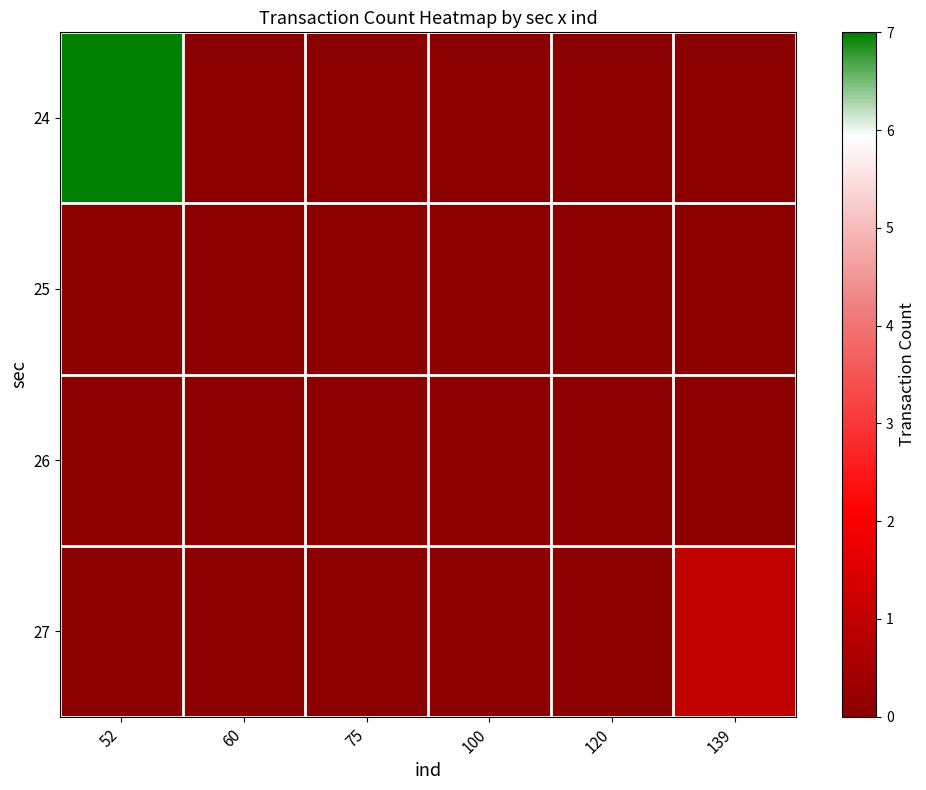

How many data points does each series have?

6